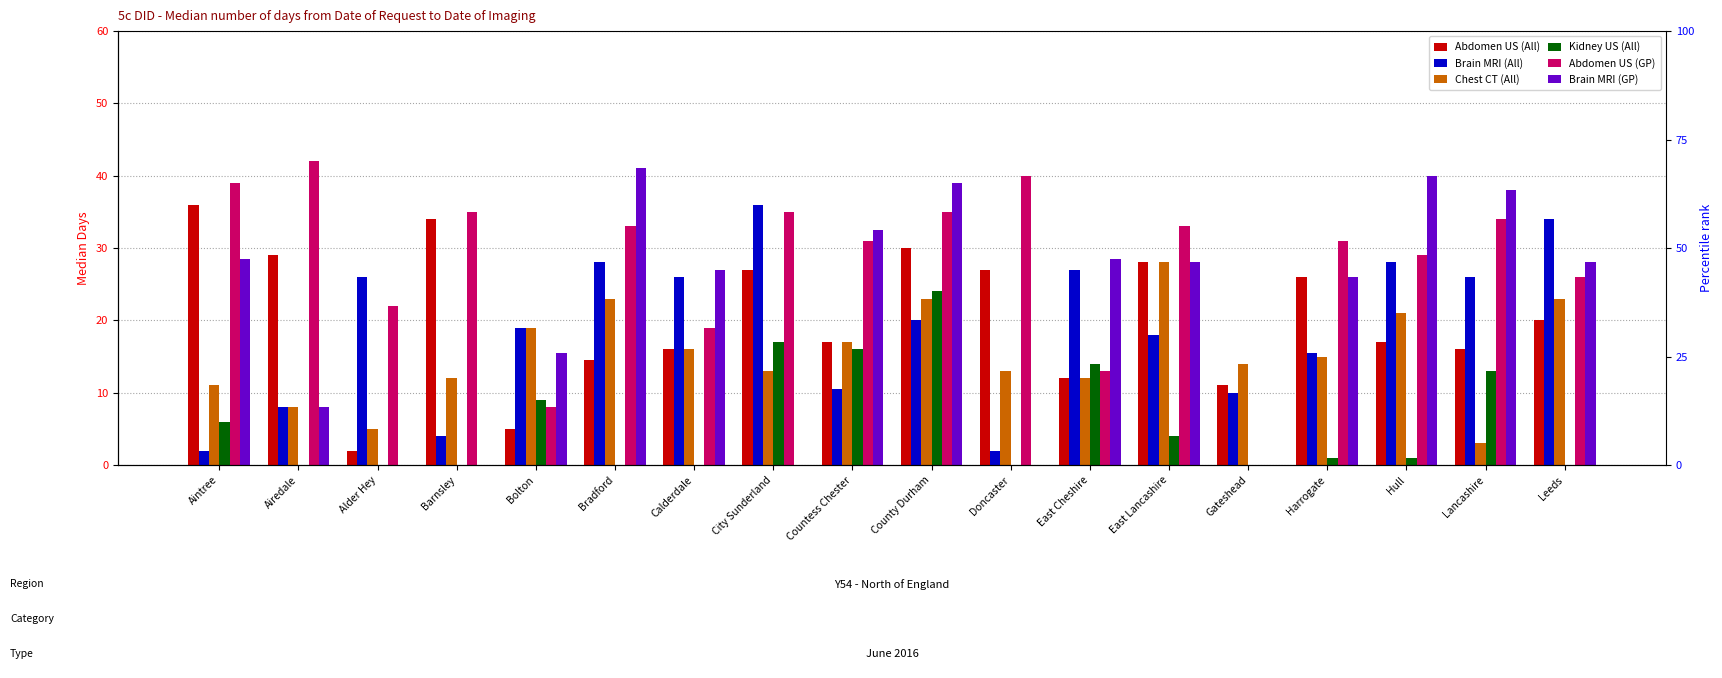

List the labels in order of Brain MRI (All) value, smallest first.

Aintree, Doncaster, Barnsley, Airedale, Gateshead, Countess Chester, Harrogate, East Lancashire, Bolton, County Durham, Alder Hey, Calderdale, Lancashire, East Cheshire, Bradford, Hull, Leeds, City Sunderland